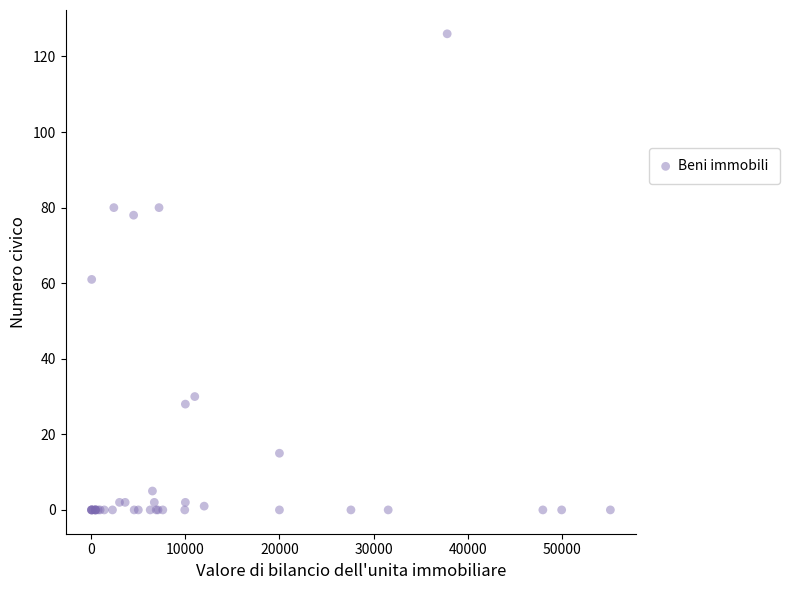

What Y value in the scatter plot is closest to 63?

61